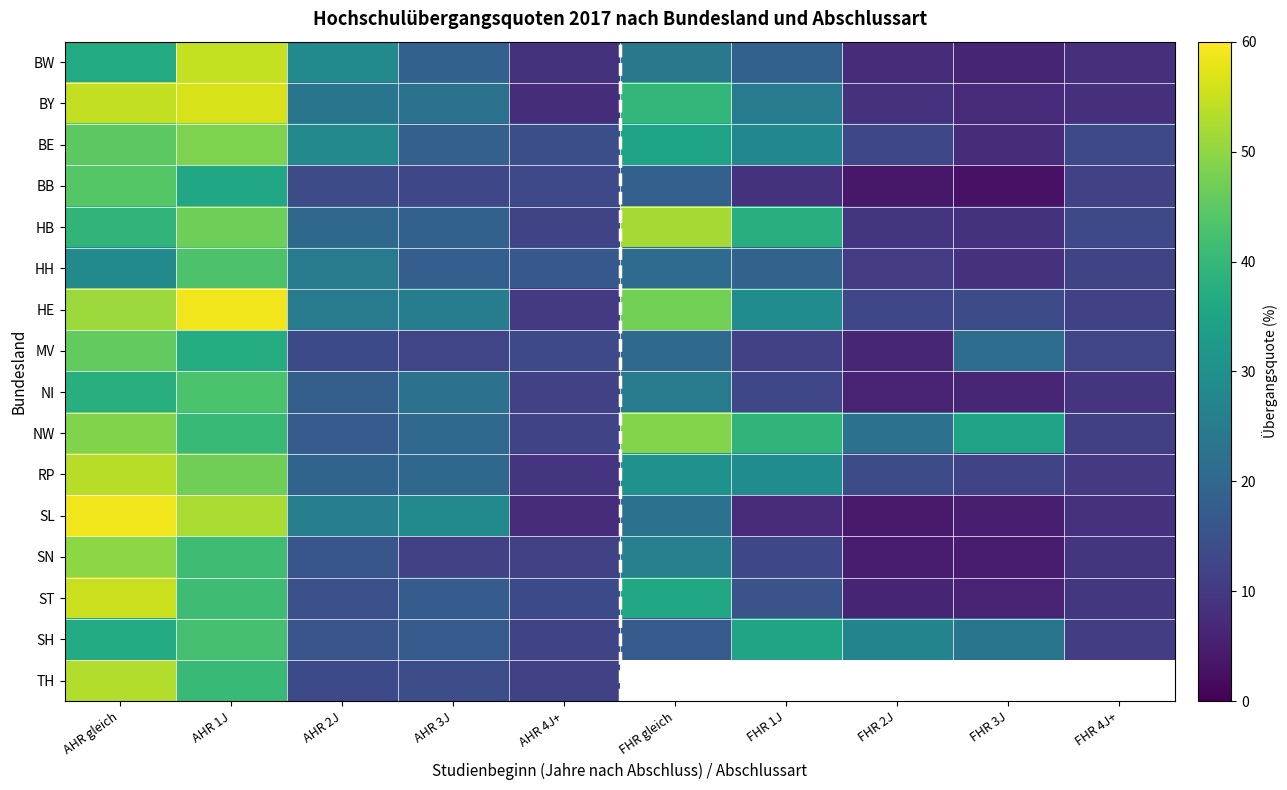

What is the total value across all series at AHR 1J?

730.5